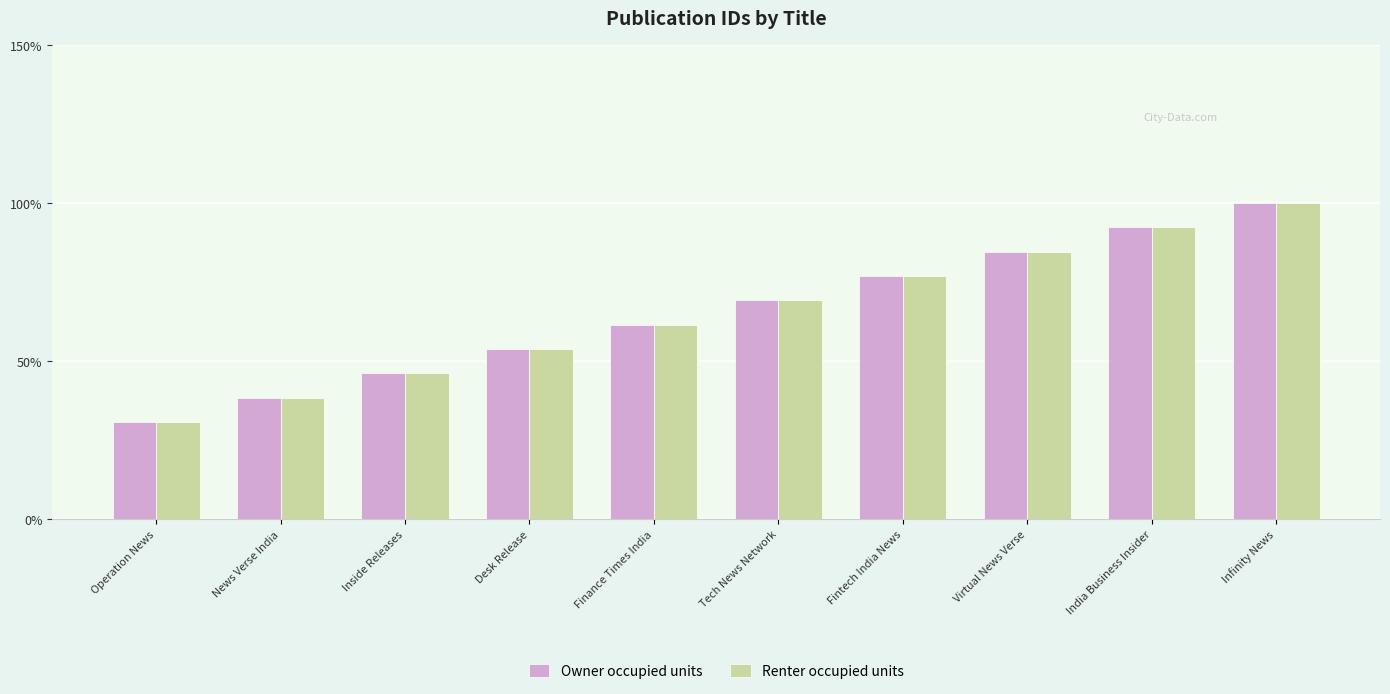

What value does the Owner occupied units series have at Desk Release?

53.8